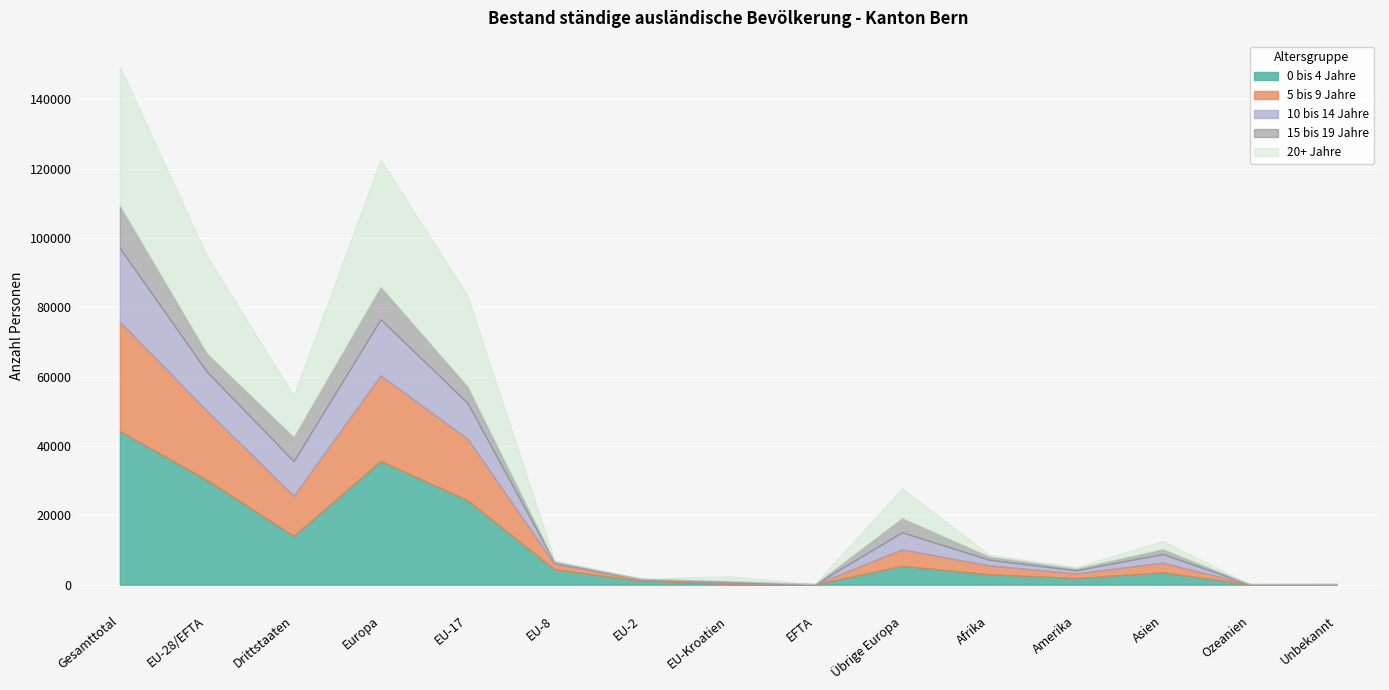

What is the difference between the maximum and minimum values in the 15 bis 19 Jahre series?

12132